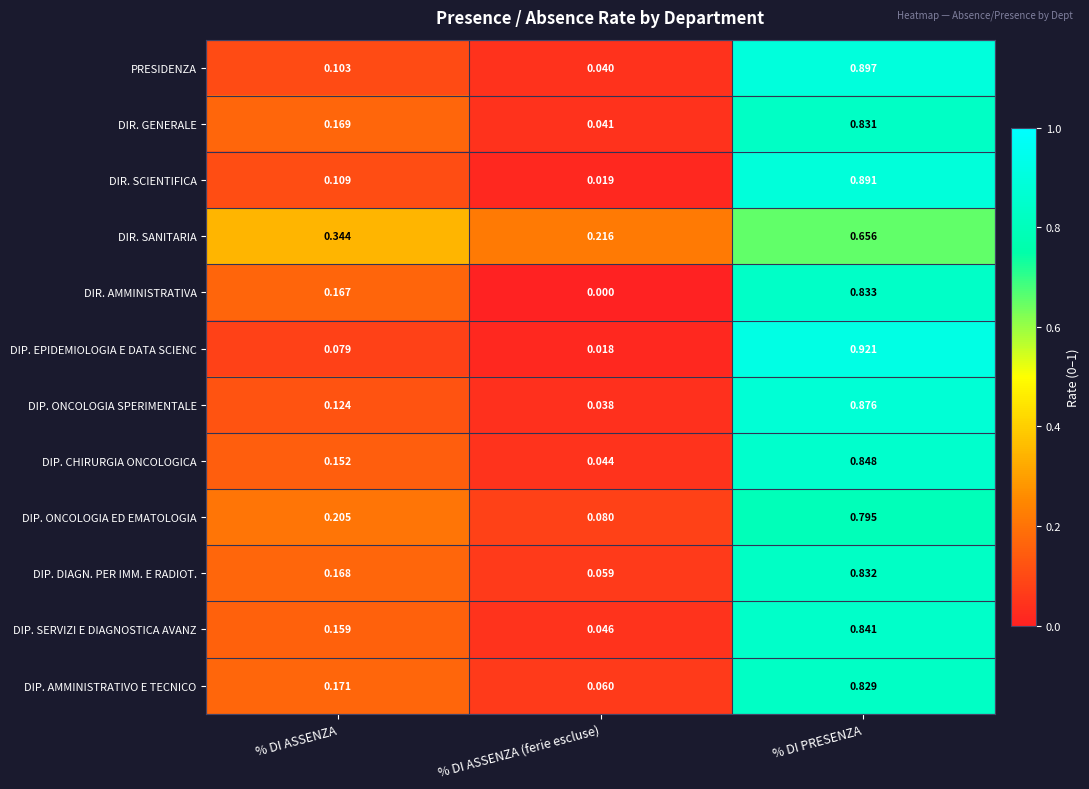

Count the number of categories in the chart.

3